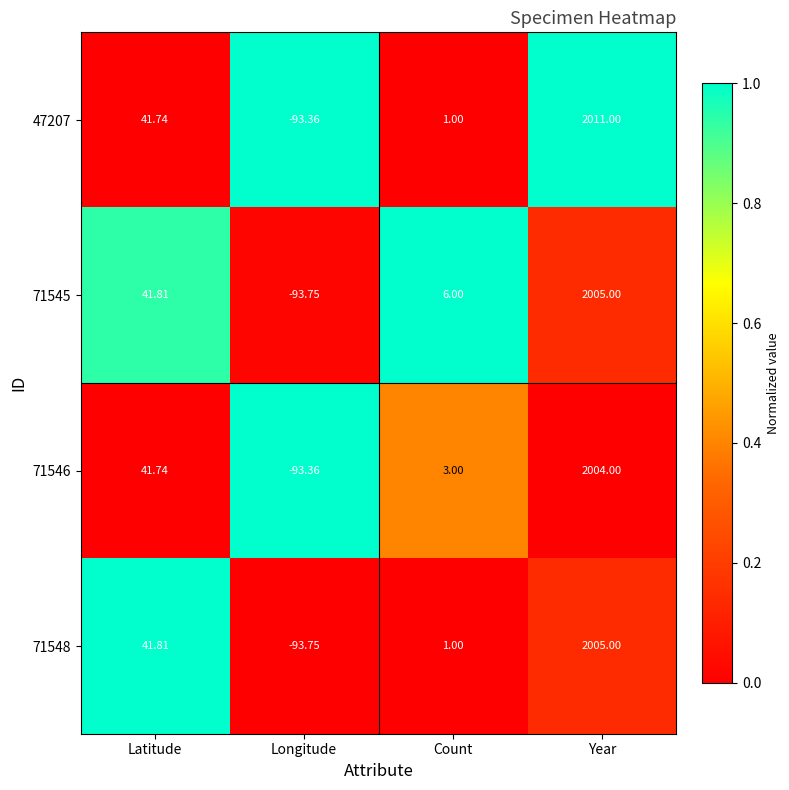

Which category has the highest value across all series?

Year